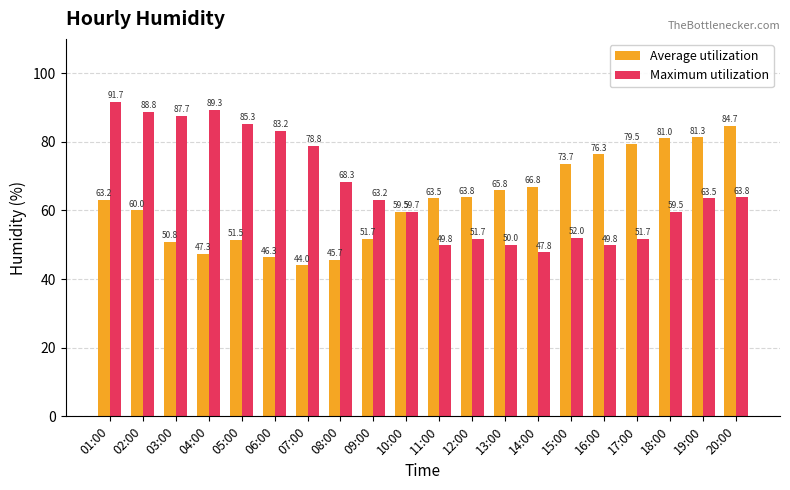

At how many categories does at least one series exceed 60?

19